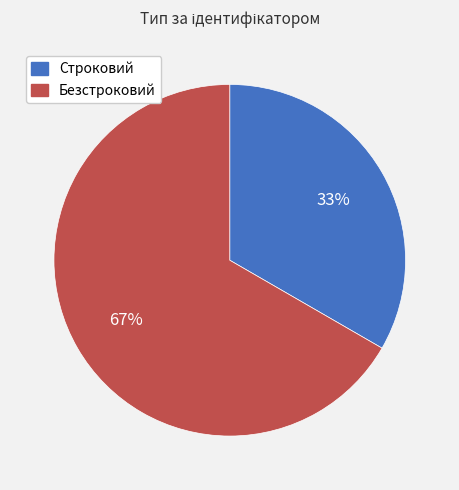

To the nearest percent, what is the combined percentage of Строковий and Безстроковий?

100%